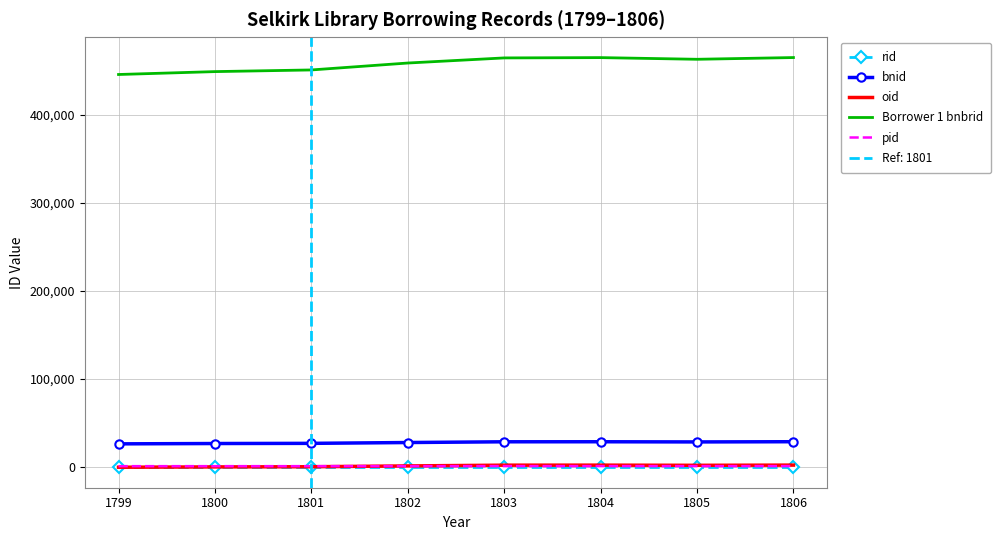

In oid, how many points are lower than both neighbors (excluding endpoints)?

1